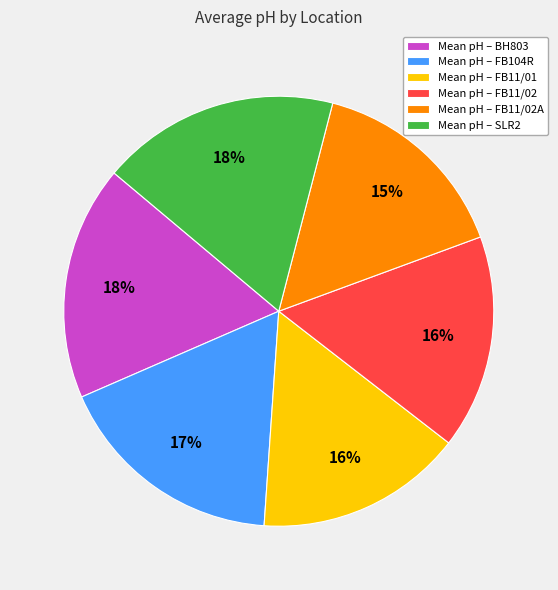

True or false: Mean pH – BH803 accounts for 18% of the total.

True